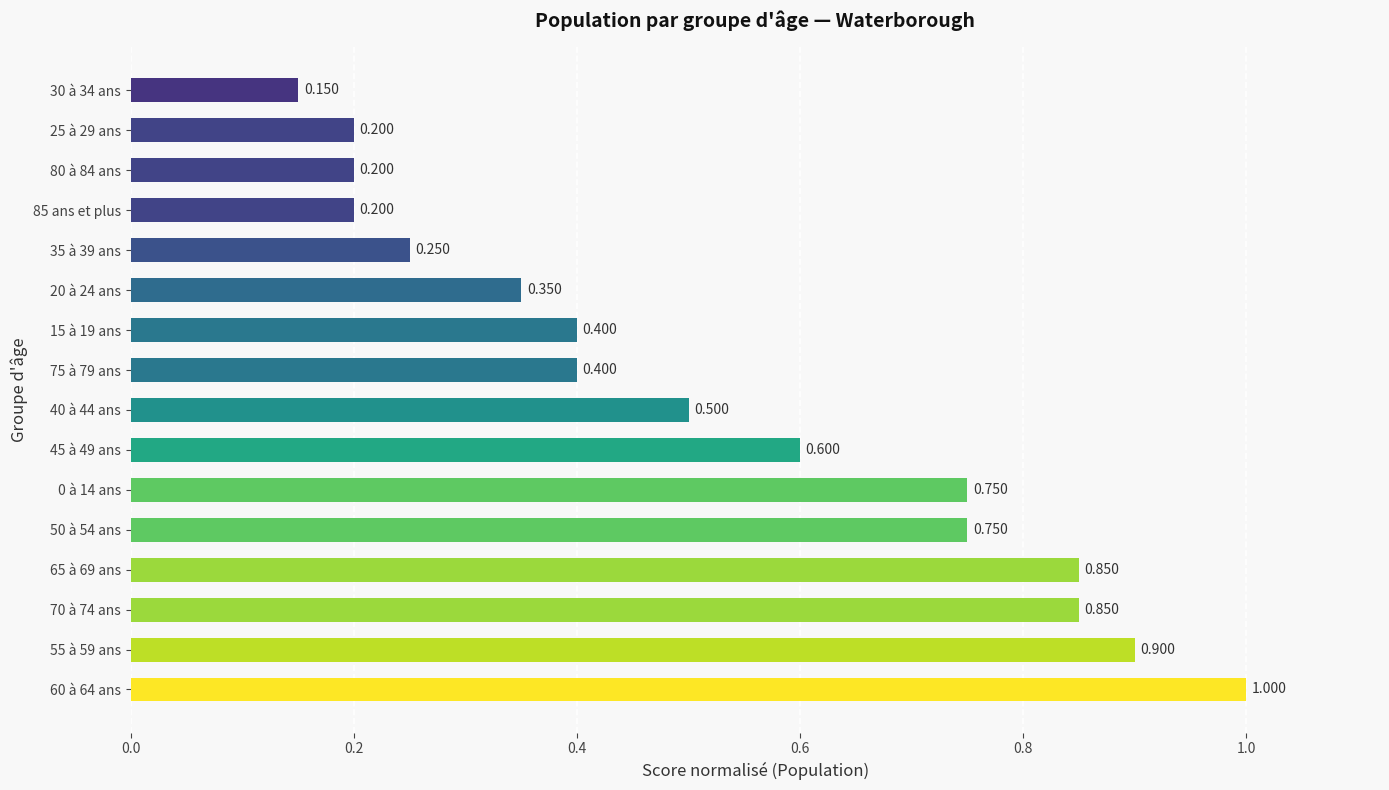

Are the bars horizontal?

Yes